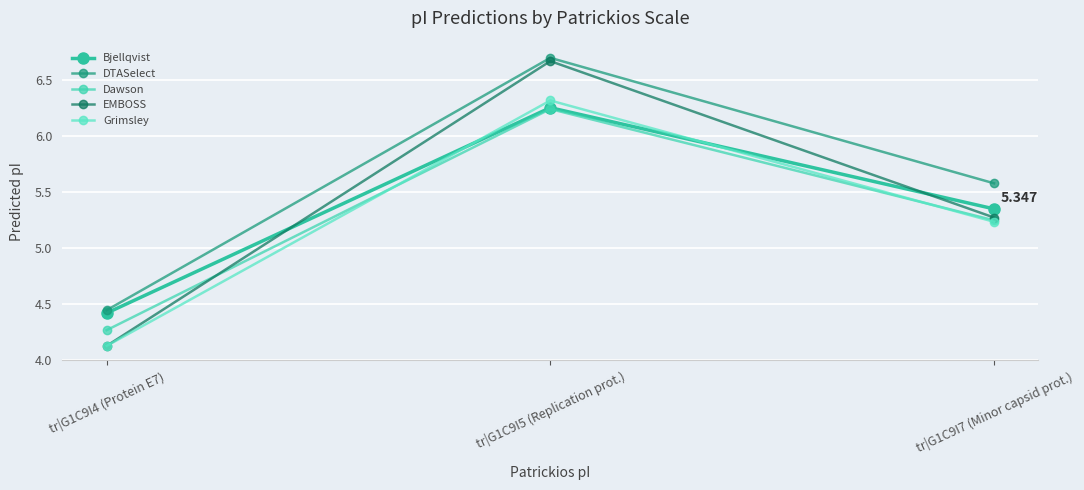

Is it true that Grimsley equals 3.4 at tr|G1C9I7 (Minor capsid prot.)?

False